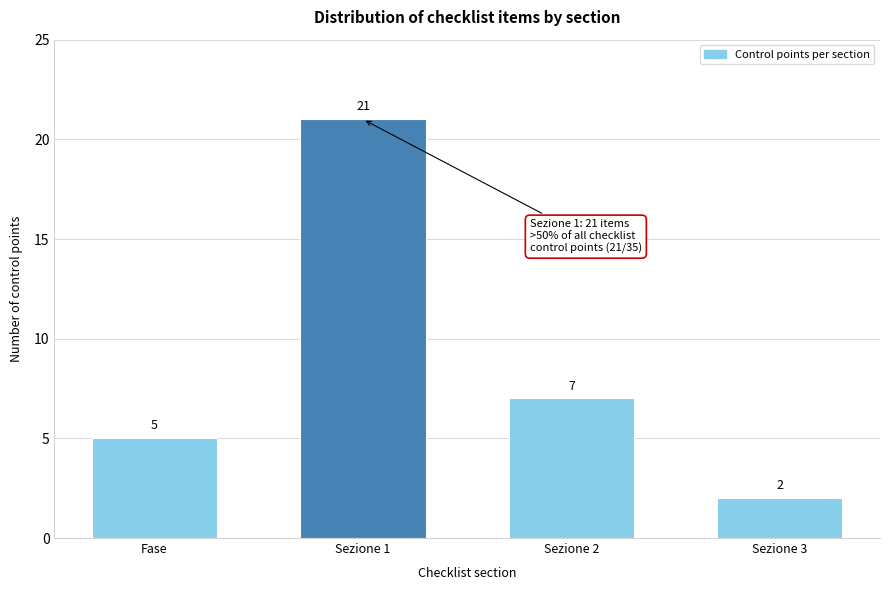

Reading left to right, what are all the values shown in this chart?

5	21	7	2